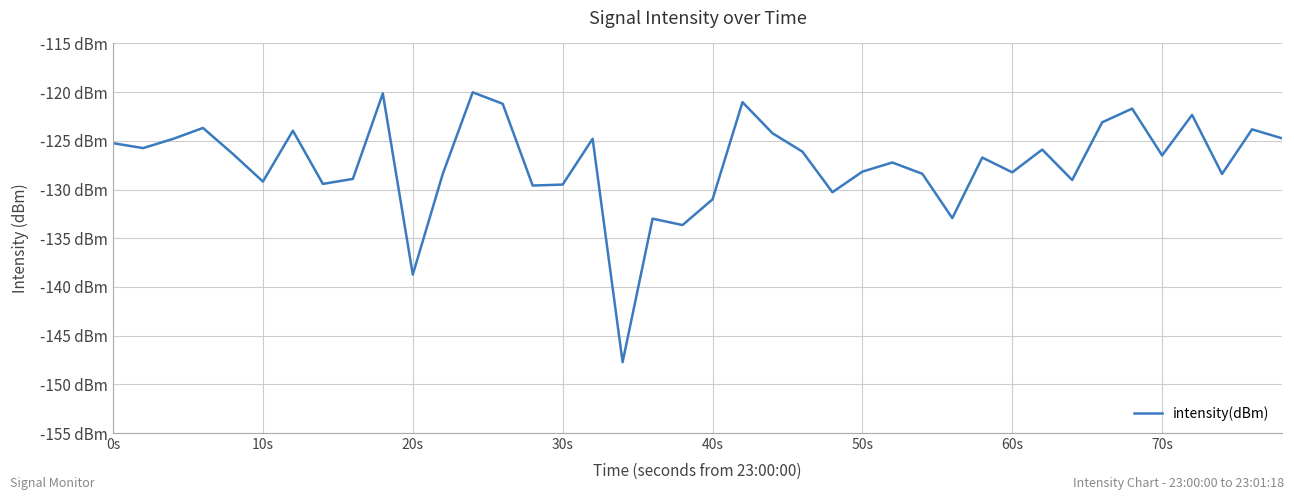

Is this an area chart (filled region under the line)?

No